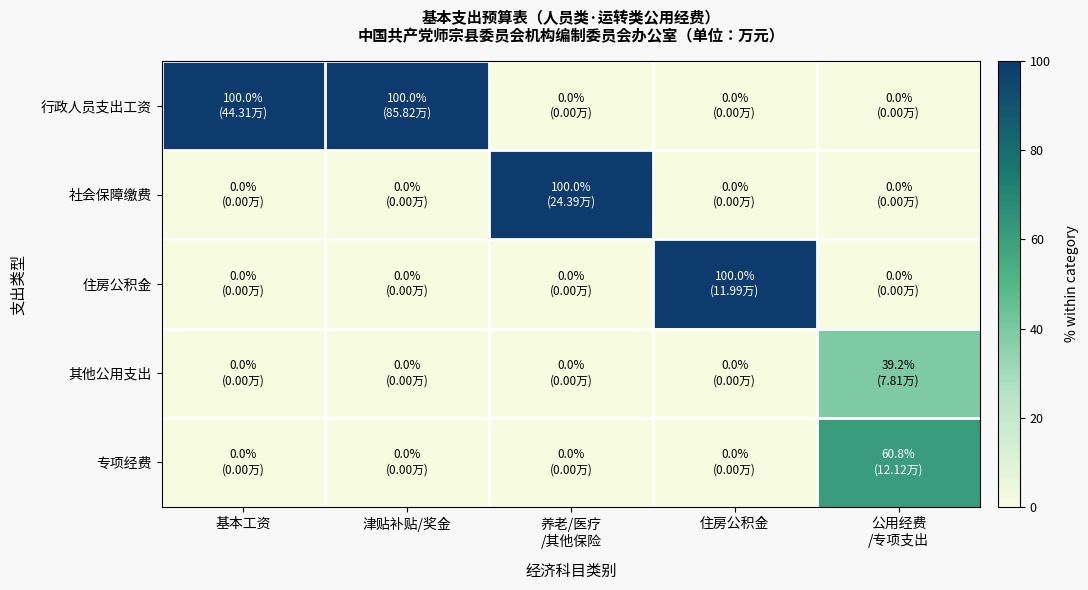

Reading left to right, extract all data points from this chart.

行政人员支出工资: 基本工资=100.0	津贴补贴/奖金=100.0	养老/医疗
/其他保险=0.0	住房公积金=0.0	公用经费
/专项支出=0.0
社会保障缴费: 基本工资=0.0	津贴补贴/奖金=0.0	养老/医疗
/其他保险=100.0	住房公积金=0.0	公用经费
/专项支出=0.0
住房公积金: 基本工资=0.0	津贴补贴/奖金=0.0	养老/医疗
/其他保险=0.0	住房公积金=100.0	公用经费
/专项支出=0.0
其他公用支出: 基本工资=0.0	津贴补贴/奖金=0.0	养老/医疗
/其他保险=0.0	住房公积金=0.0	公用经费
/专项支出=39.2
专项经费: 基本工资=0.0	津贴补贴/奖金=0.0	养老/医疗
/其他保险=0.0	住房公积金=0.0	公用经费
/专项支出=60.8